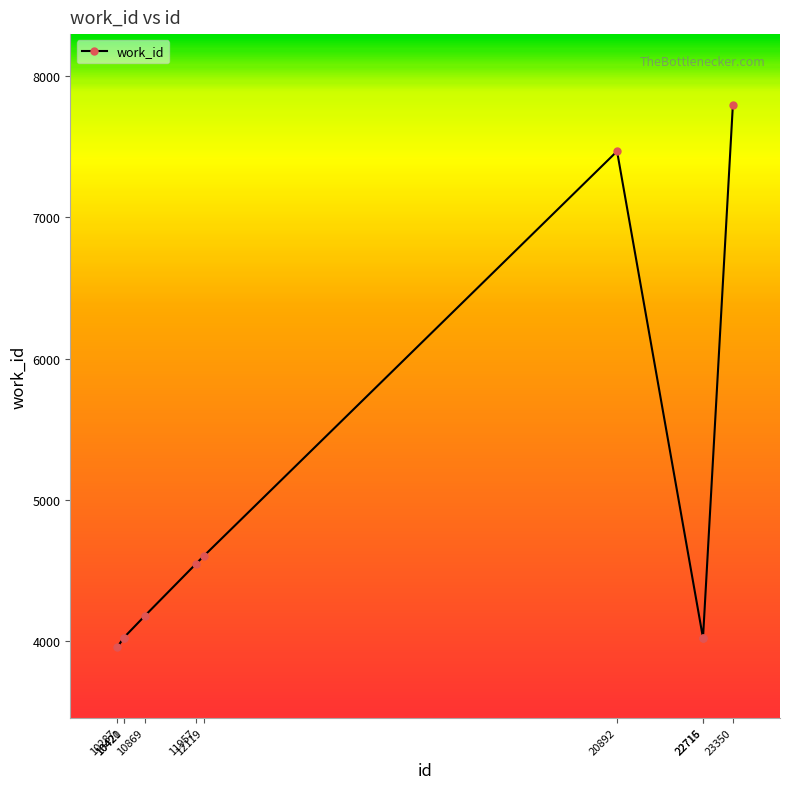

What is the value of the 4th point from the left?

4179